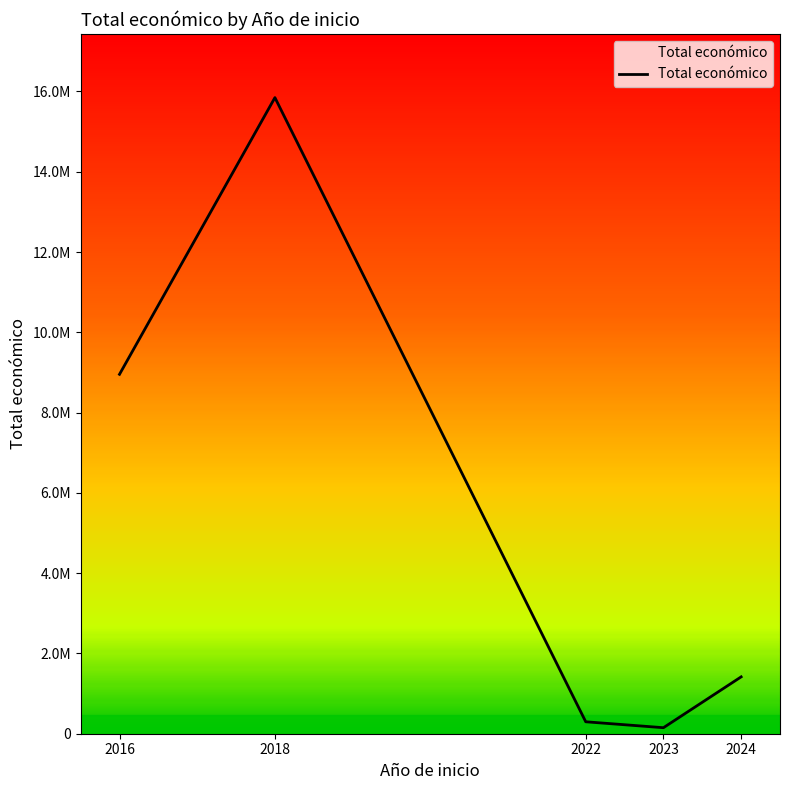

What is the sum of the values at 2024 and 2022?

1713844